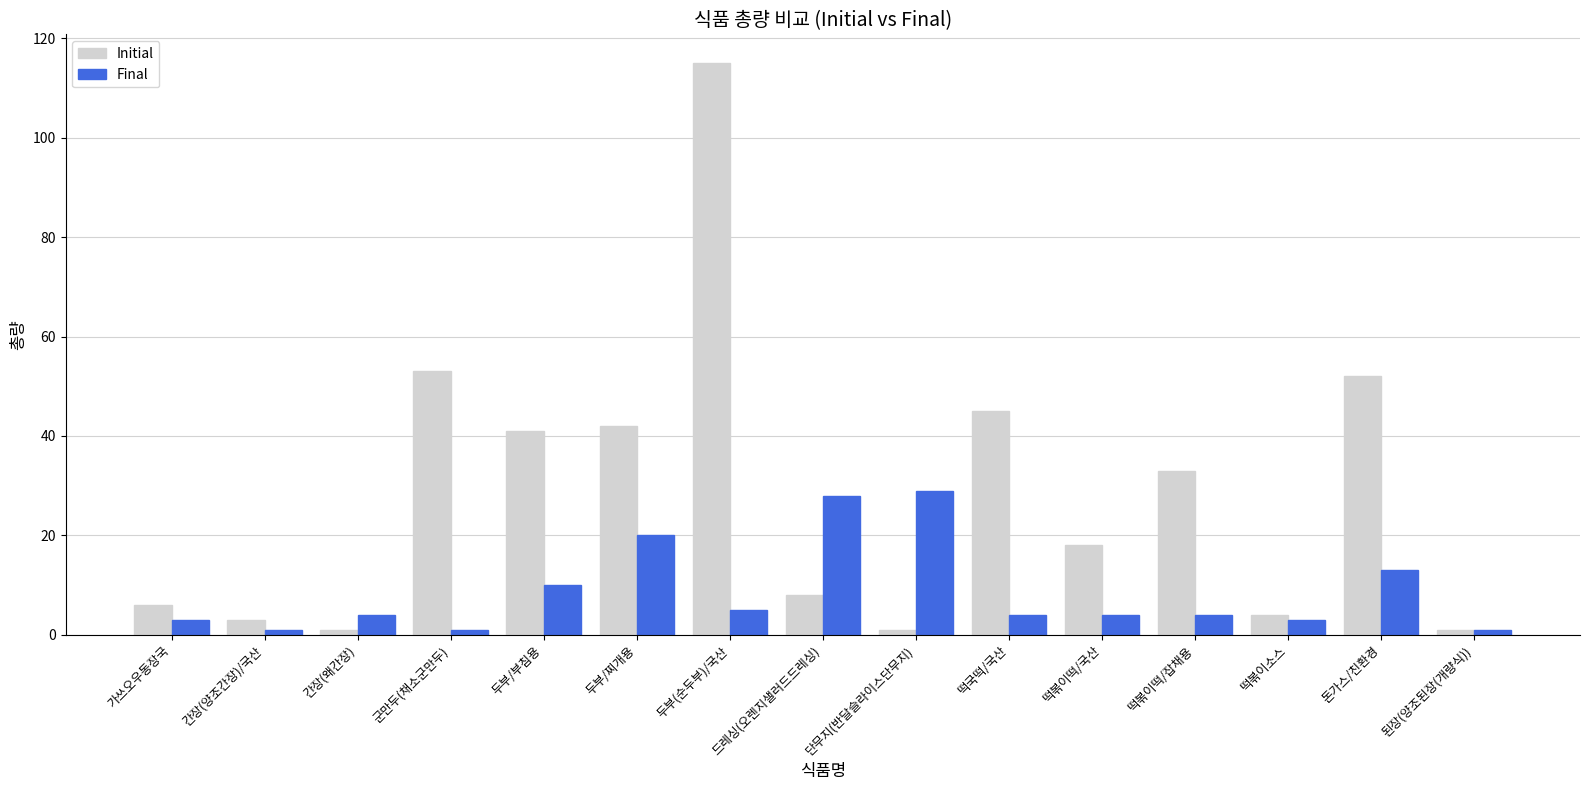

What position from the right is 두부(순두부)/국산?

9